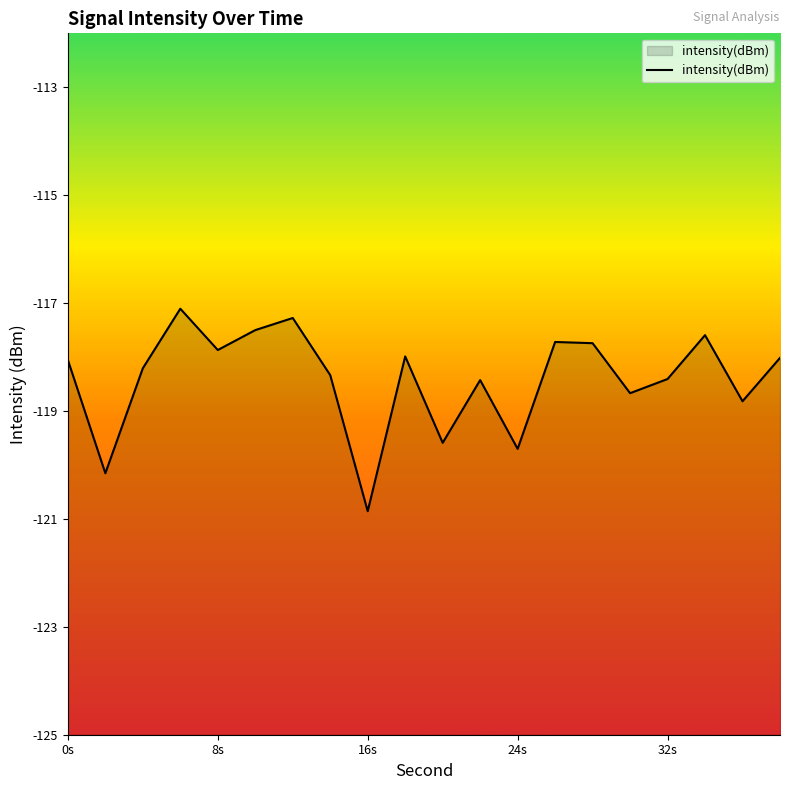

What is the minimum value shown in the chart?

-120.9